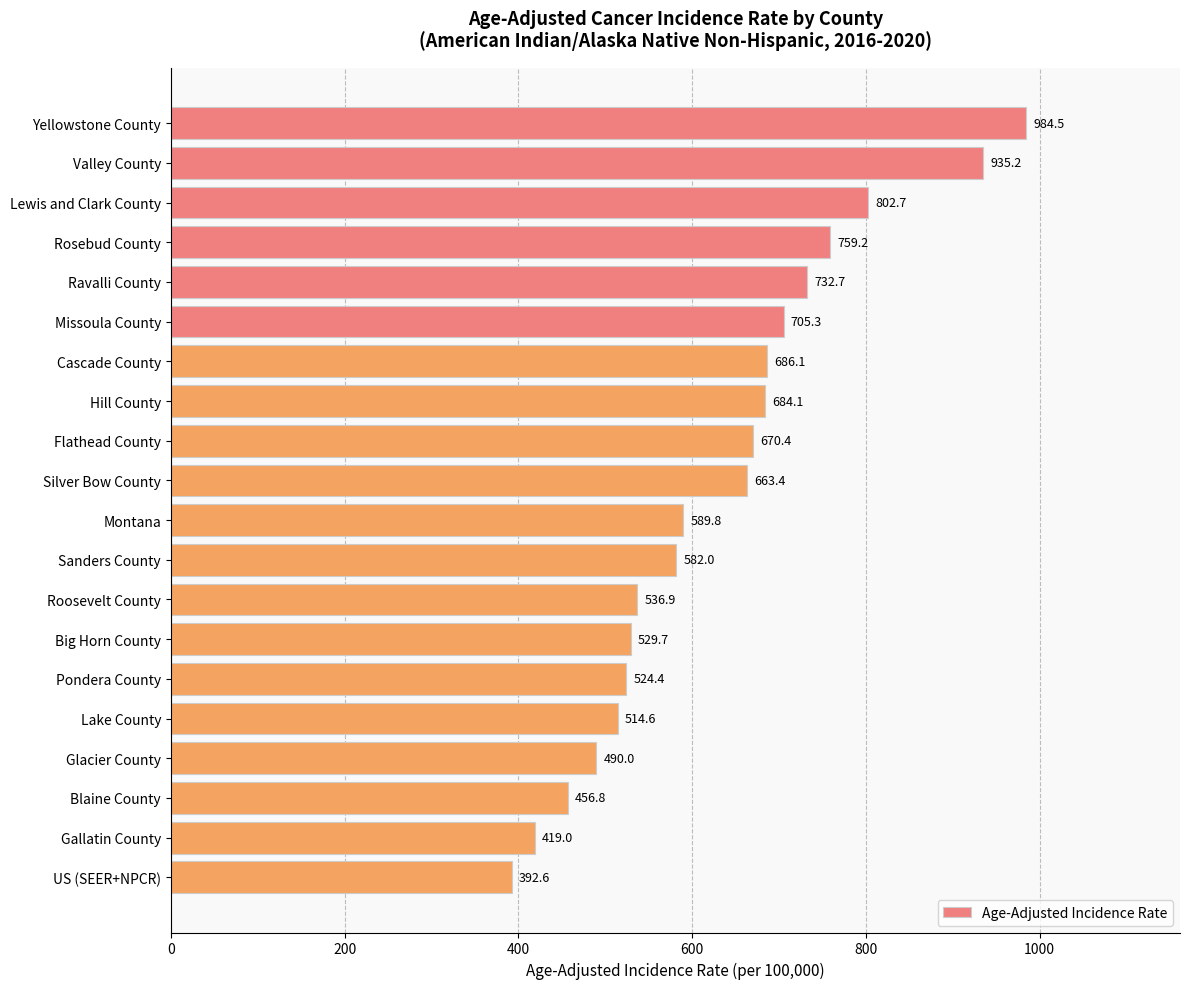

Reading bottom to top, list all the values displayed in this chart.

392.6	419.0	456.8	490.0	514.6	524.4	529.7	536.9	582.0	589.8	663.4	670.4	684.1	686.1	705.3	732.7	759.2	802.7	935.2	984.5